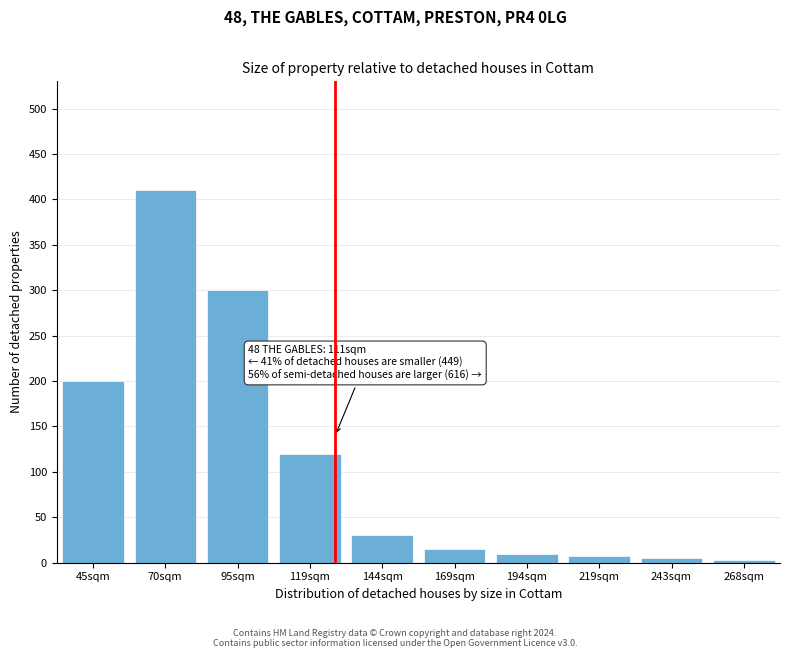

What is the label of the 6th bar from the right?

144sqm